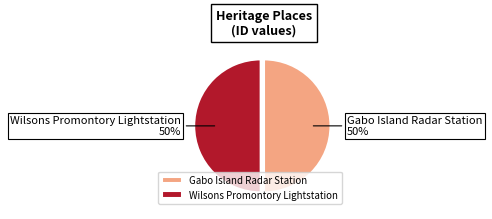

Do Wilsons Promontory Lightstation and Gabo Island Radar Station together represent more than half of the pie?

Yes